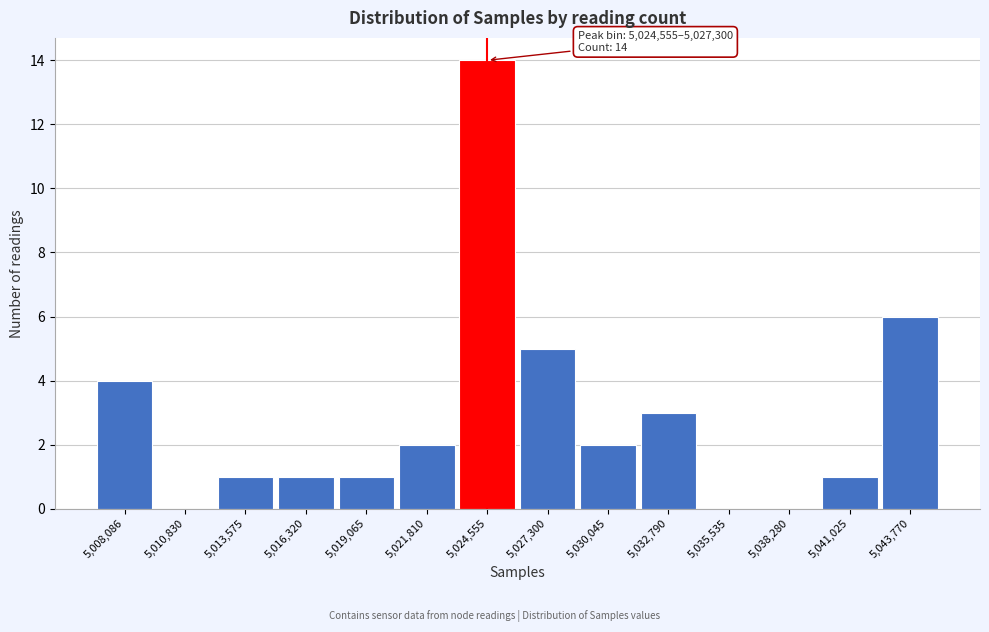

Reading left to right, transcribe all the data shown in this chart.

5,008,086=4	5,010,830=0	5,013,575=1	5,016,320=1	5,019,065=1	5,021,810=2	5,024,555=14	5,027,300=5	5,030,045=2	5,032,790=3	5,035,535=0	5,038,280=0	5,041,025=1	5,043,770=6